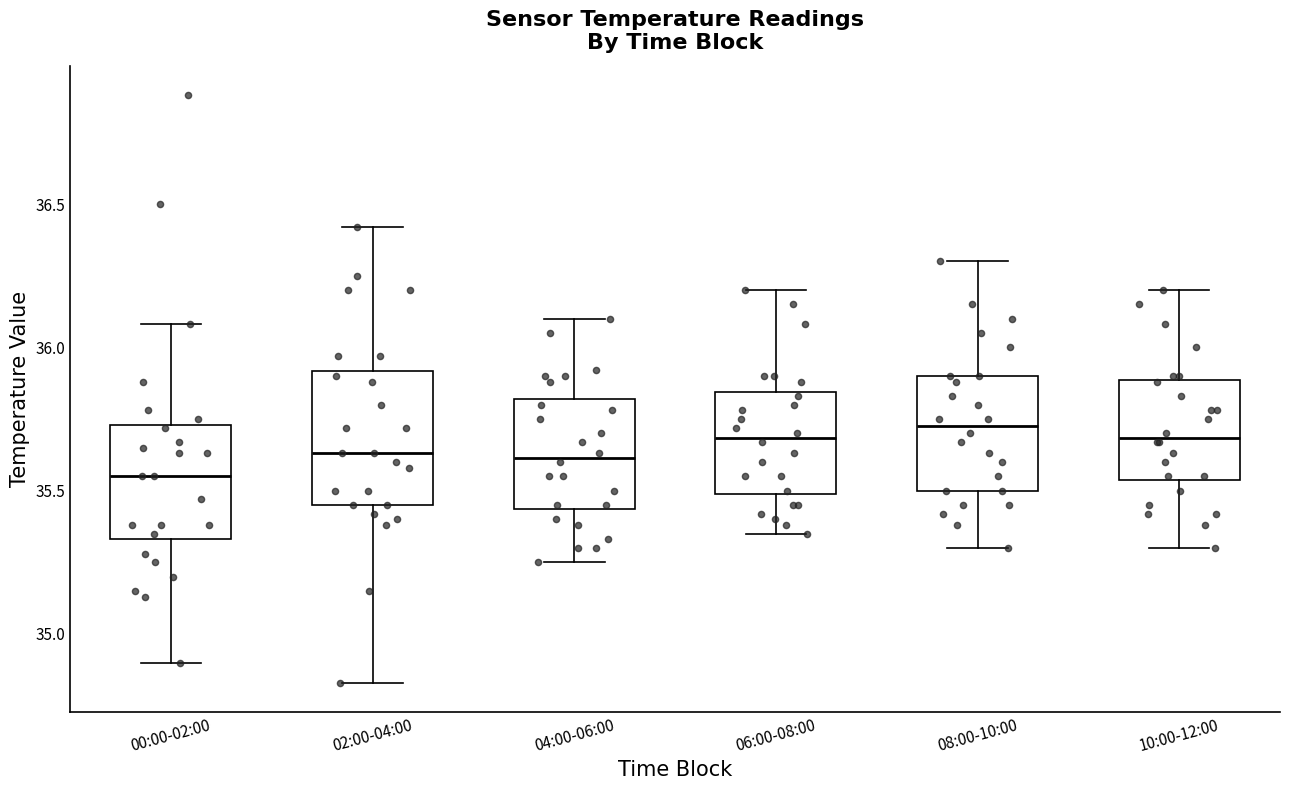

Reading left to right, transcribe this box plot: for each box, give where its median line is, the range the box spans, and where its two whiskers end, as read against the y-axis. The values are not printed on the chart, so give them approximately, as read against the axis.

00:00-02:00: median 35.55, box 35.35 to 35.75, whiskers 34.90 to 36.10
02:00-04:00: median 35.65, box 35.45 to 35.90, whiskers 34.85 to 36.40
04:00-06:00: median 35.60, box 35.45 to 35.80, whiskers 35.25 to 36.10
06:00-08:00: median 35.70, box 35.50 to 35.85, whiskers 35.35 to 36.20
08:00-10:00: median 35.75, box 35.50 to 35.90, whiskers 35.30 to 36.30
10:00-12:00: median 35.70, box 35.55 to 35.90, whiskers 35.30 to 36.20